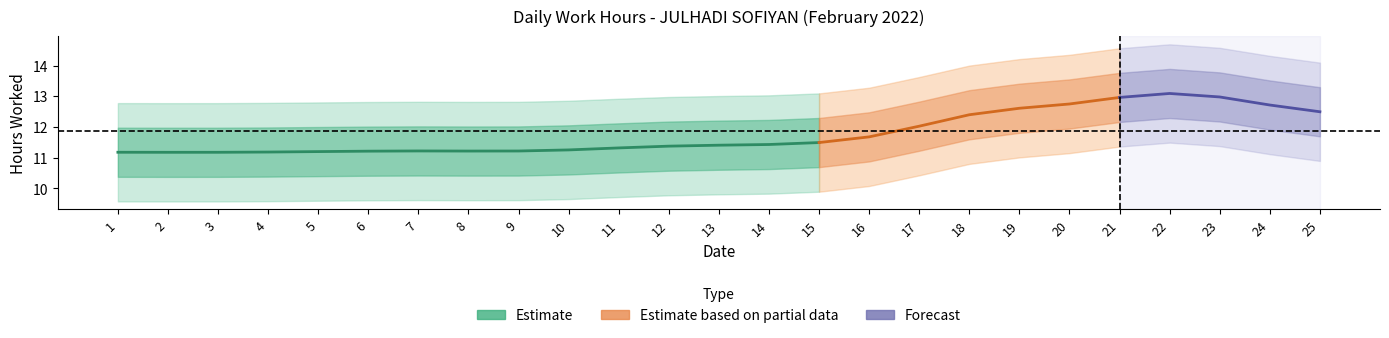

Which category has the lowest value across all series?

1